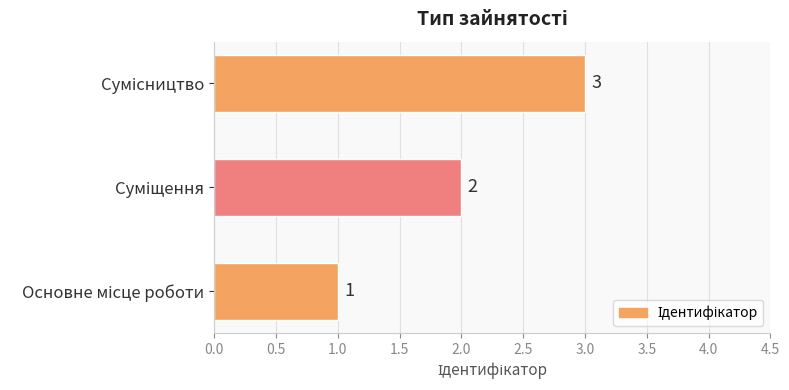

What is the sum of all values?

6